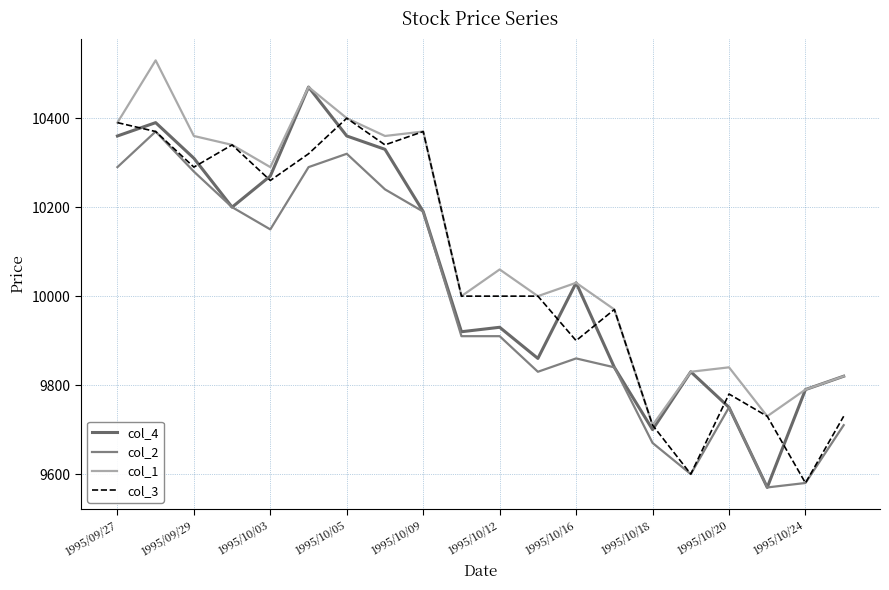

True or false: col_3 has more than 1 interior local peaks.

True